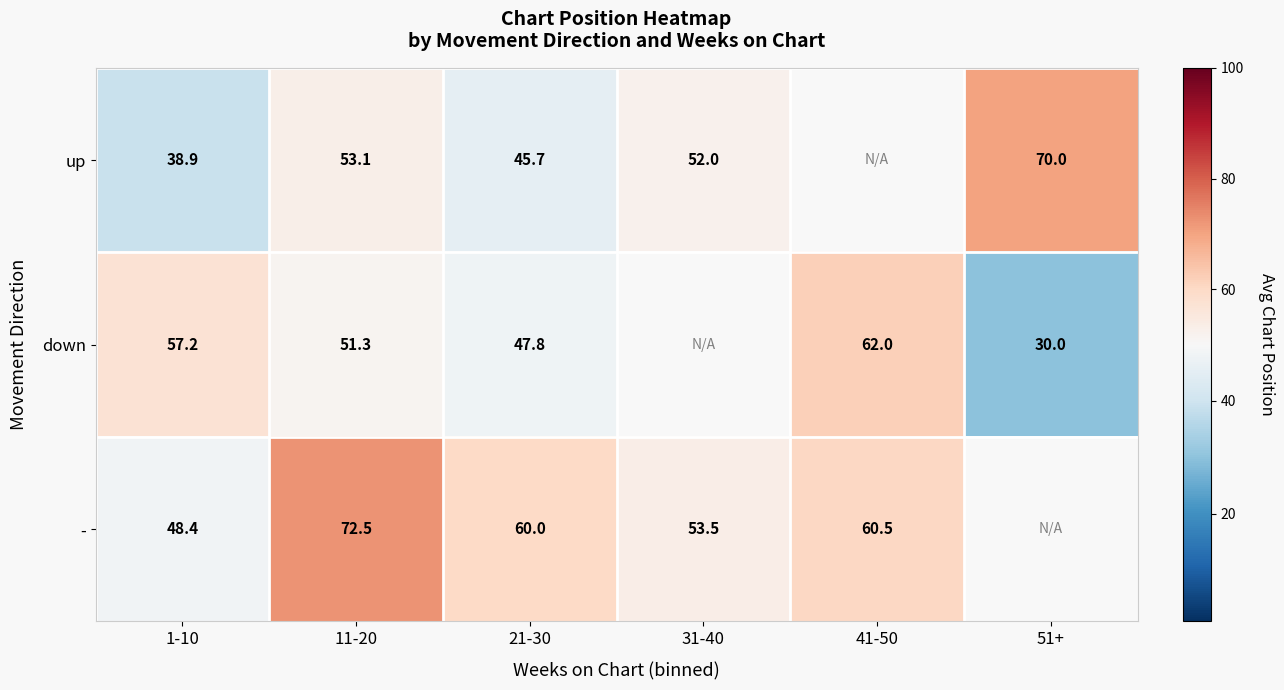

Is the value of up at 11-20 greater than the value of down at 21-30?

Yes